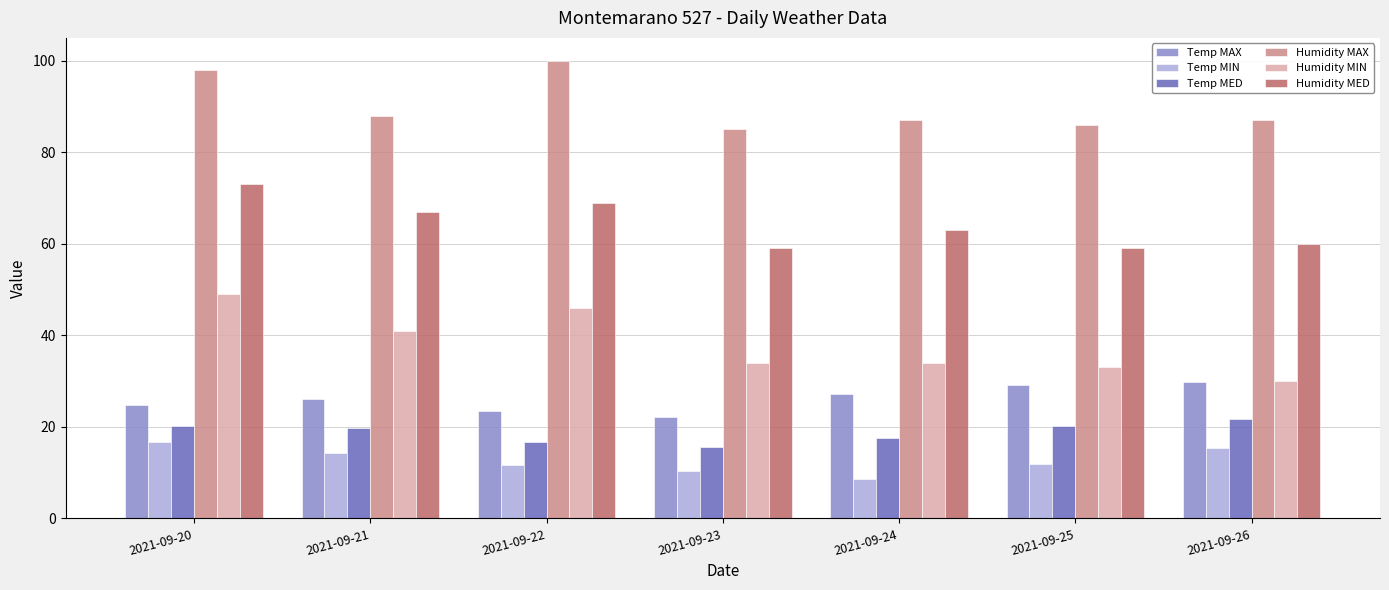

Which category has the highest value in the Humidity MIN series?

2021-09-20